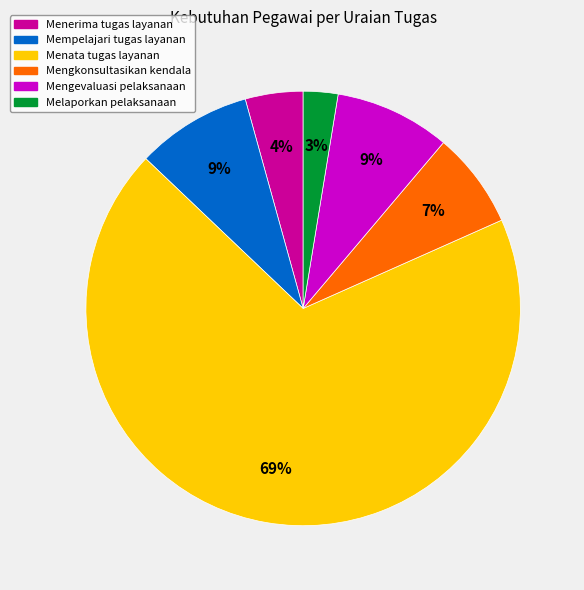

The Mempelajari tugas layanan slice represents 9% of the pie. True or false?

True